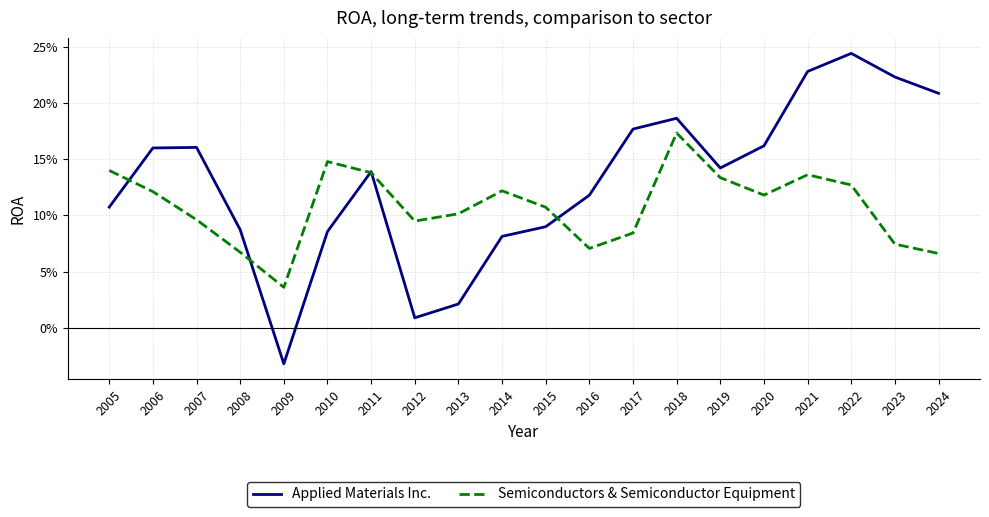

How many interior local peaks does the Applied Materials Inc. series have?

4